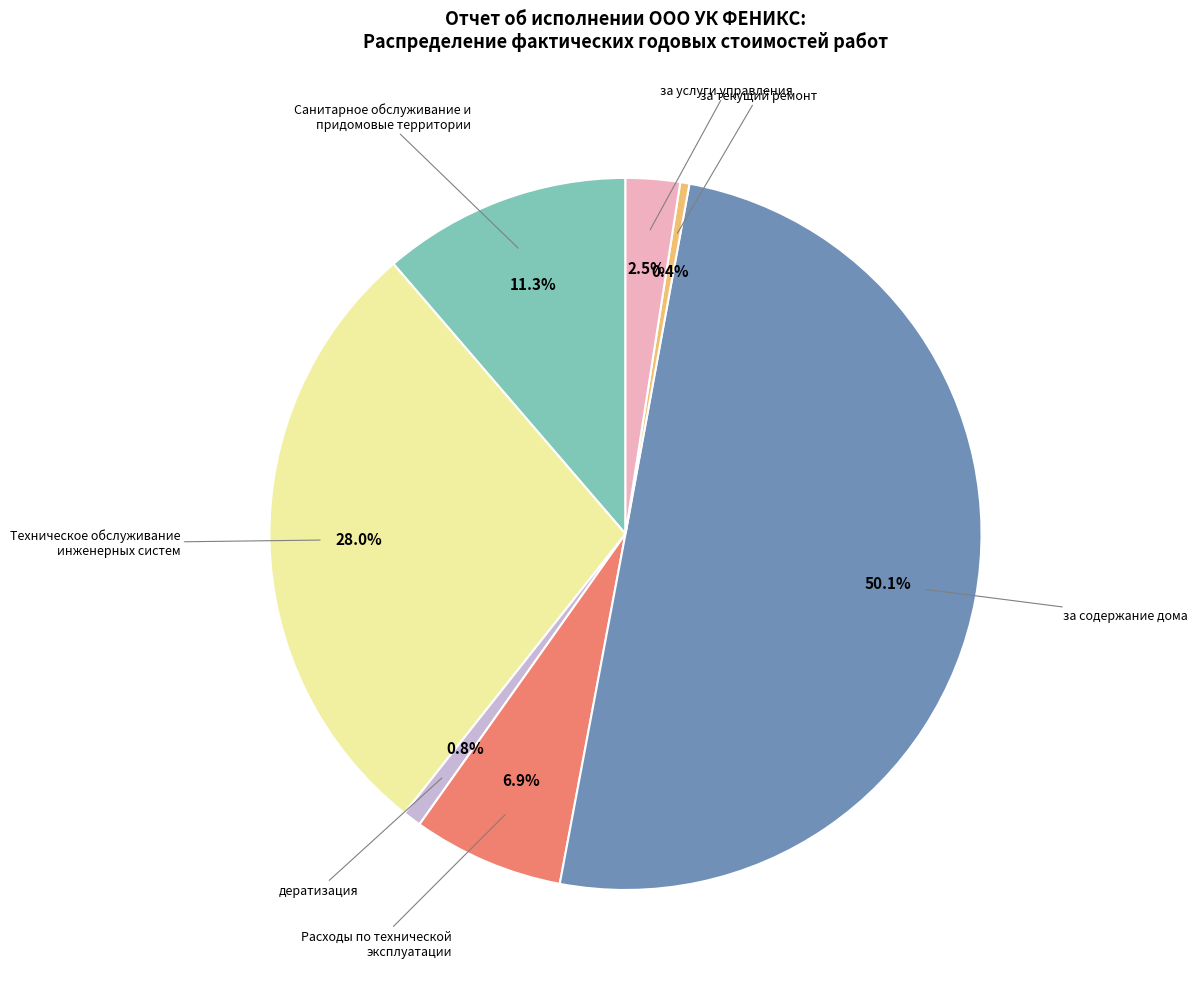

Which category has the biggest portion of the pie?

за содержание дома